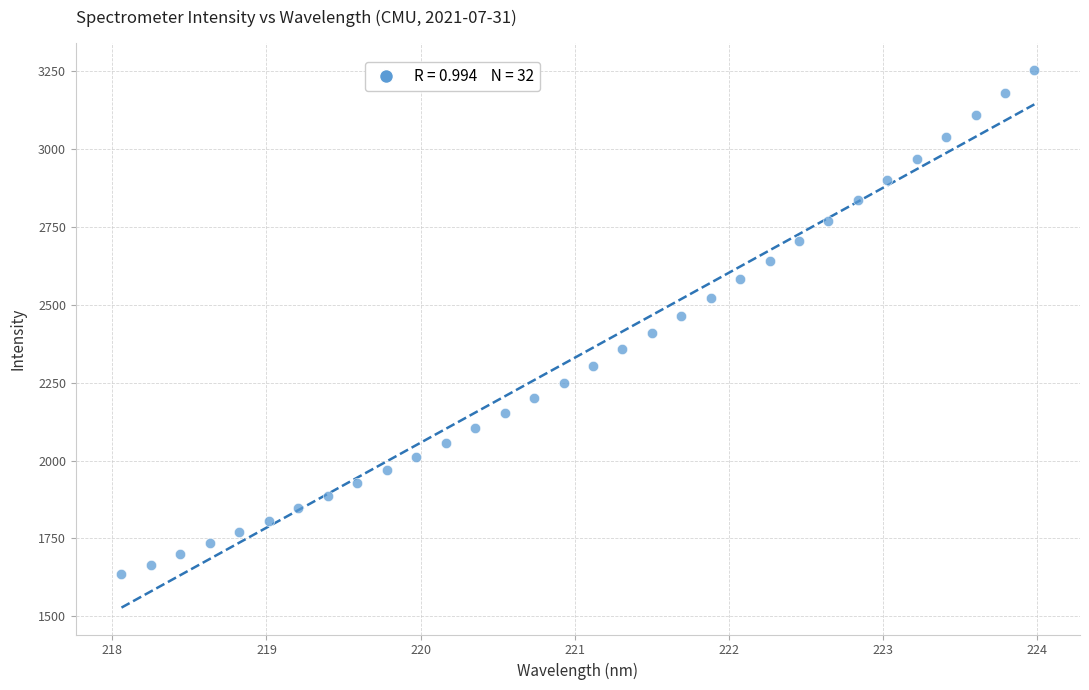

What is the range of X values (max minus min)?

5.9